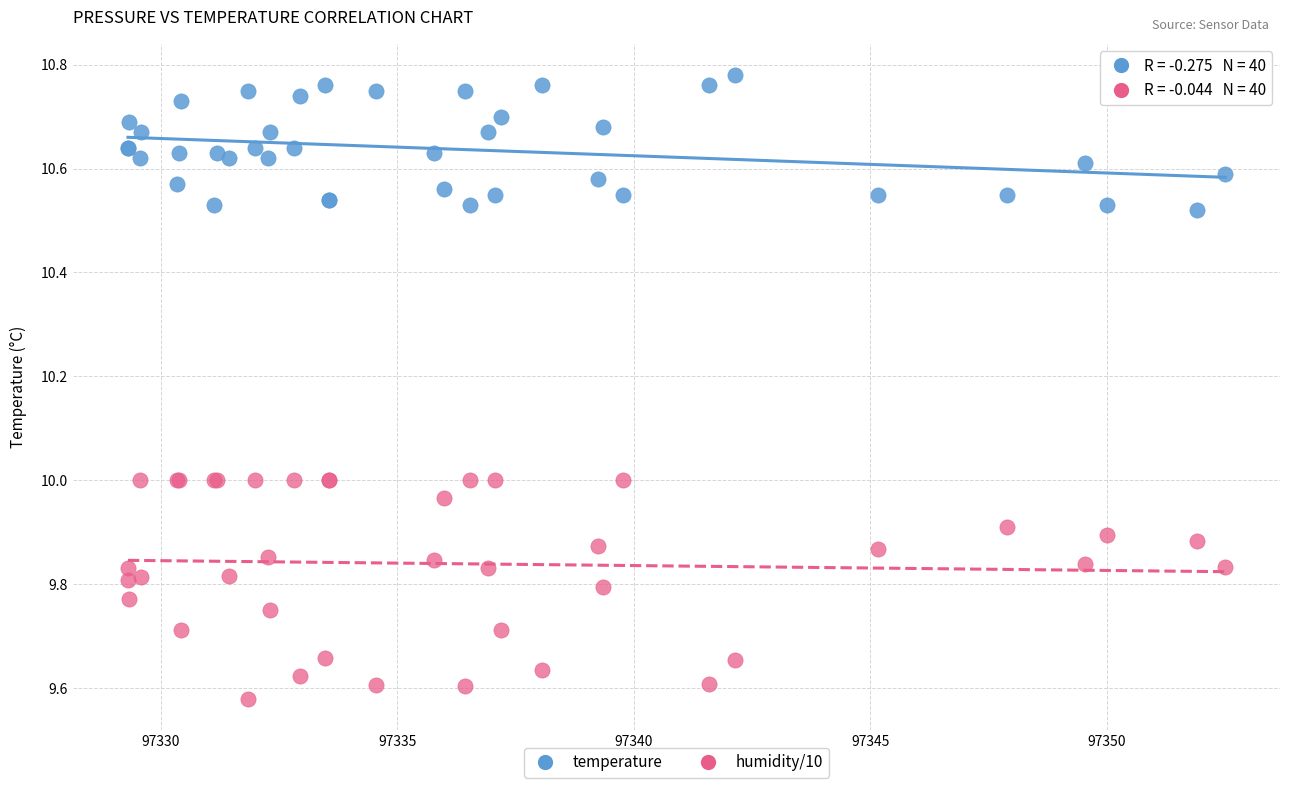

What are all the series names shown in the legend?

temperature, humidity/10